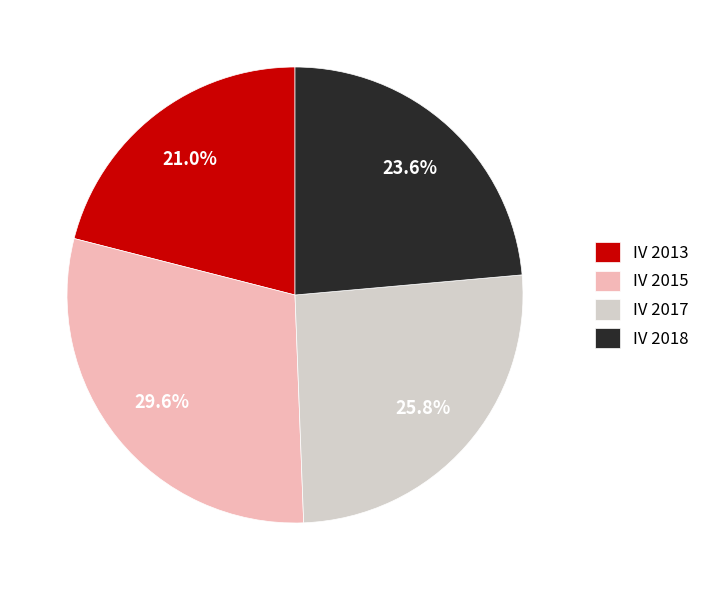

What is the ratio of the value at IV 2018 to the value at IV 2015?

0.8